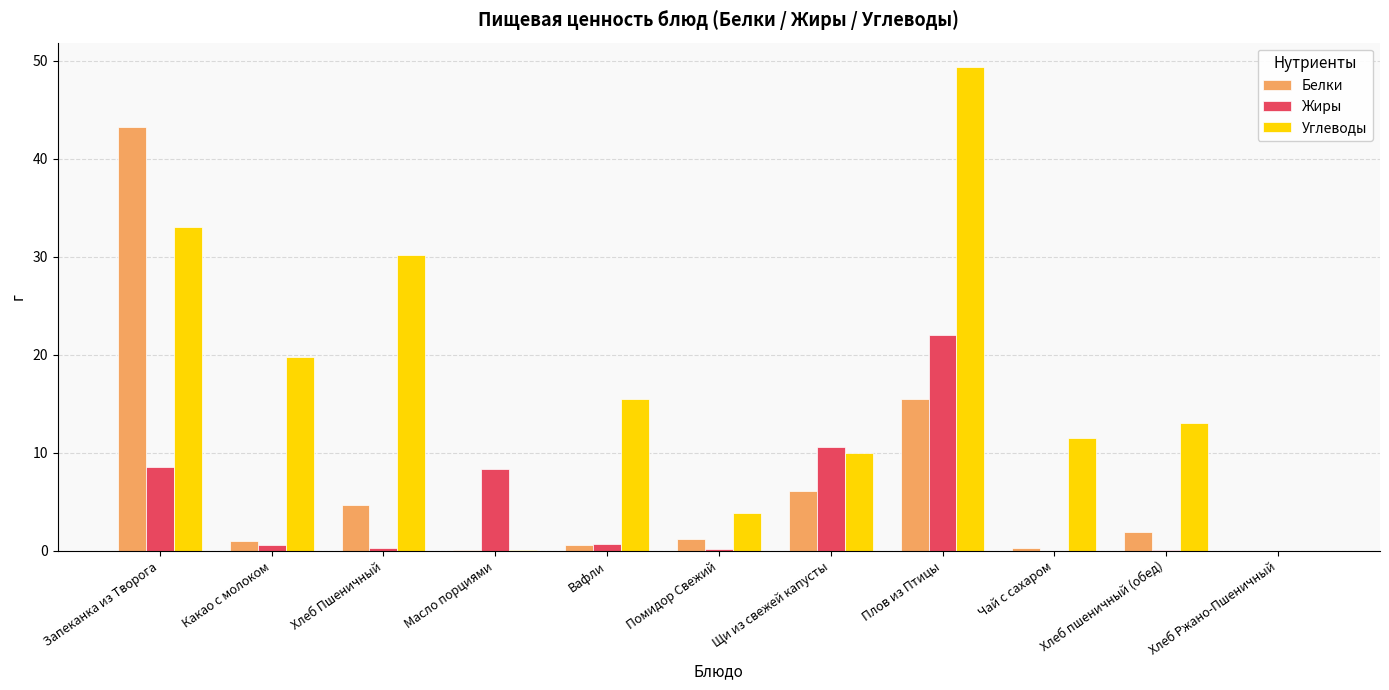

Which series has the largest total across all categories?

Углеводы